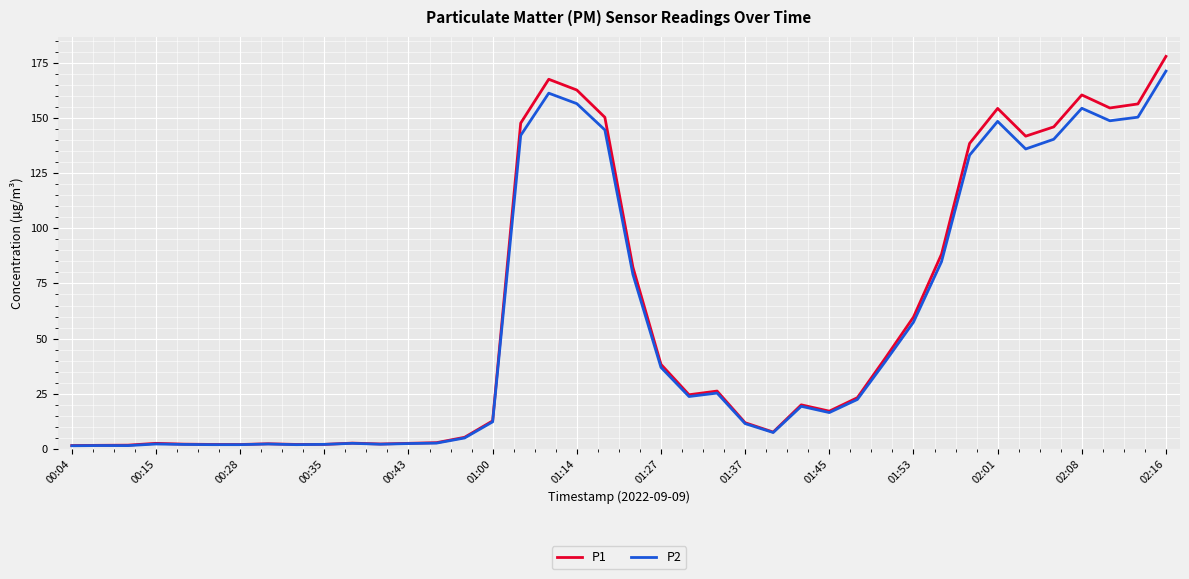

Which series has the widest spread of values?

P1